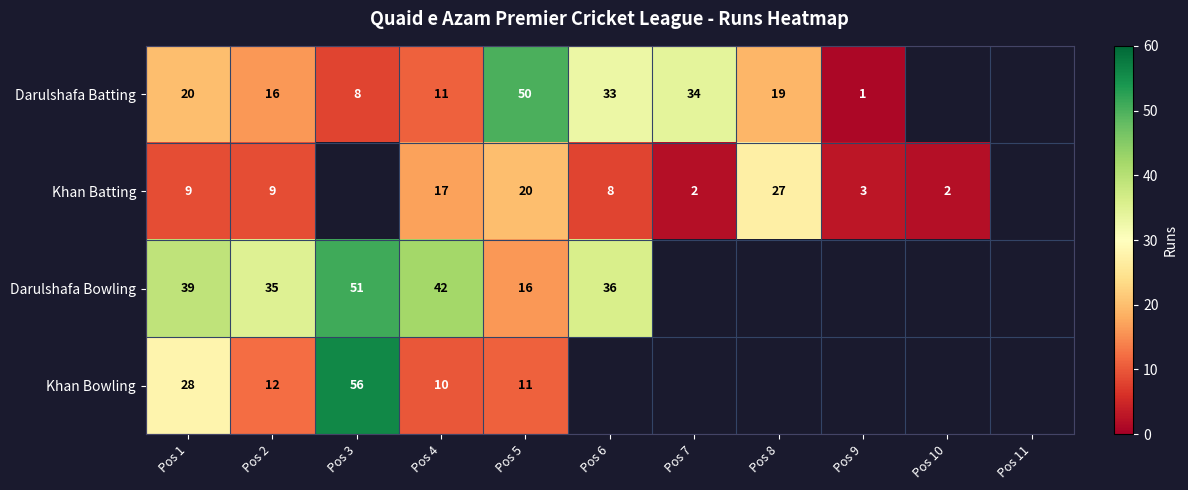

What is the greatest value displayed?

56.0